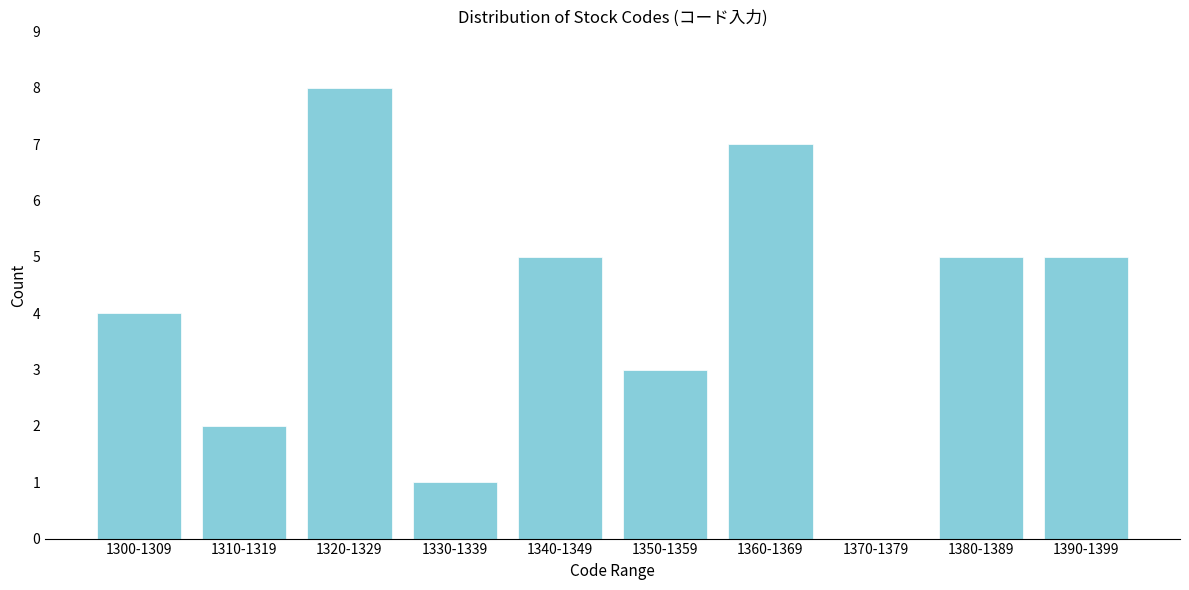

Reading left to right, transcribe all the data shown in this chart.

1300-1309=4	1310-1319=2	1320-1329=8	1330-1339=1	1340-1349=5	1350-1359=3	1360-1369=7	1370-1379=0	1380-1389=5	1390-1399=5